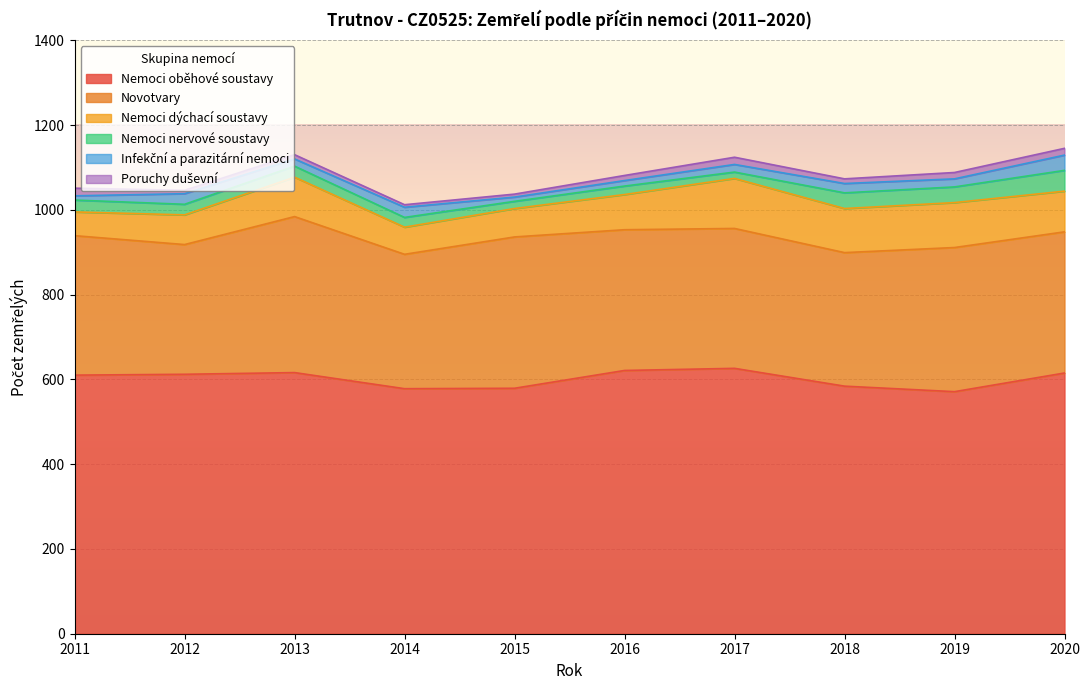

List the series in order of their peak value, highest first.

Nemoci oběhové soustavy, Novotvary, Nemoci dýchací soustavy, Nemoci nervové soustavy, Infekční a parazitární nemoci, Poruchy duševní